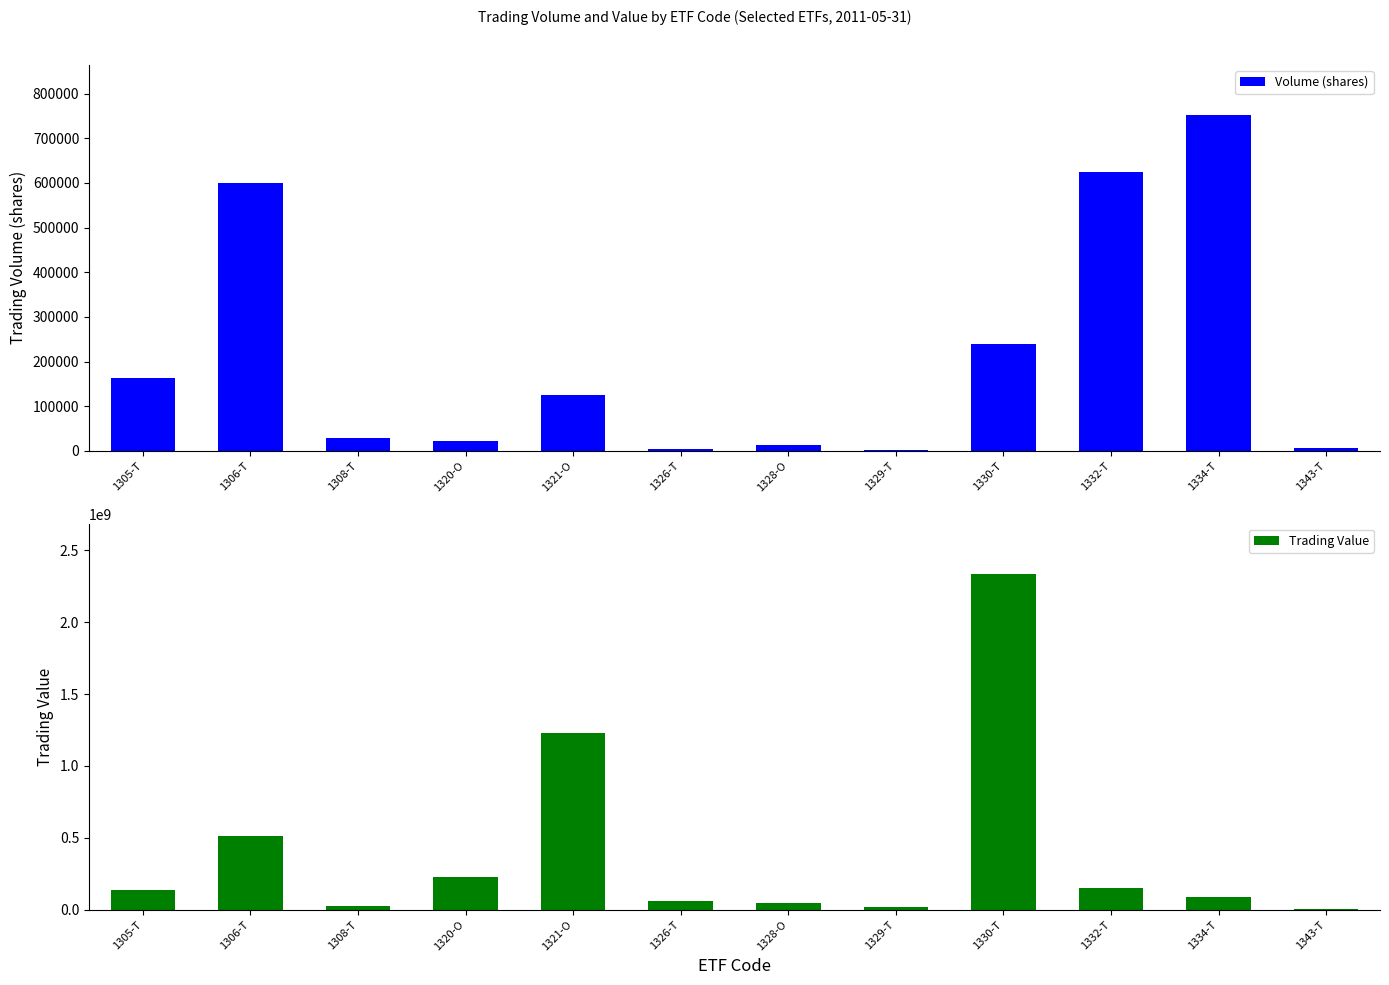

What is the lowest value of the Volume (shares) series?

1710